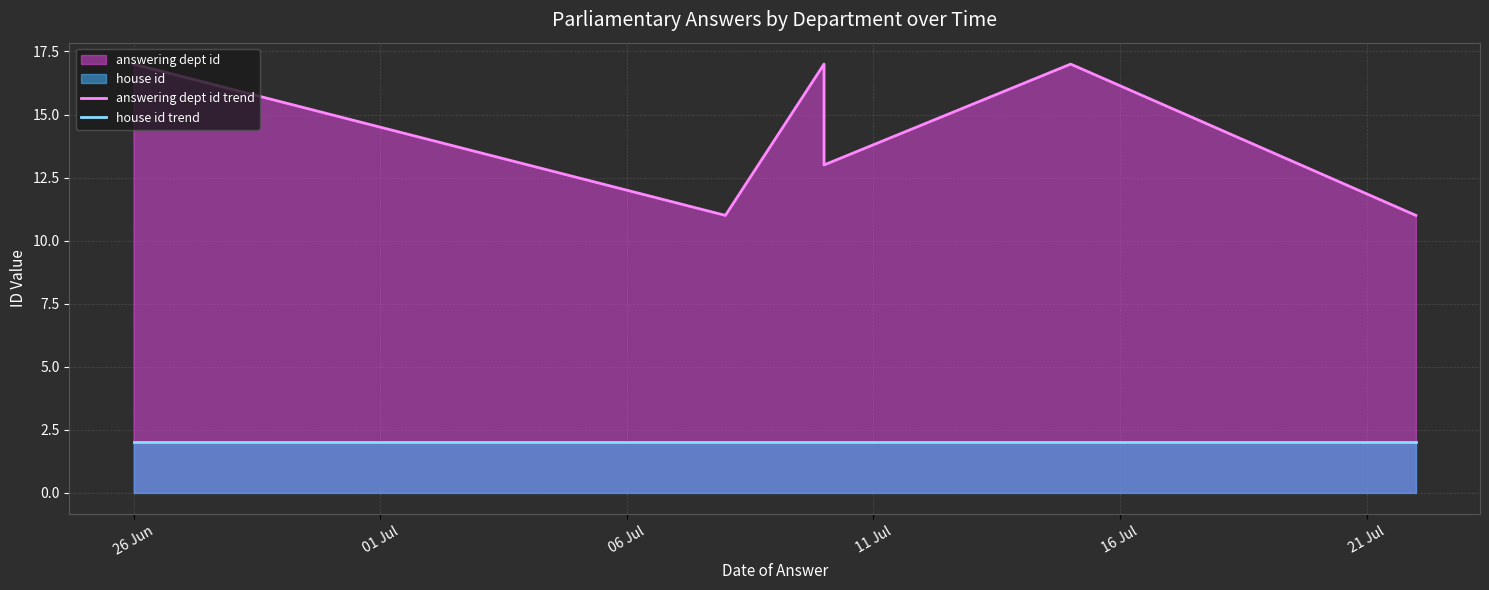

The house id trend series shows 3 at 01 Jul. True or false?

False